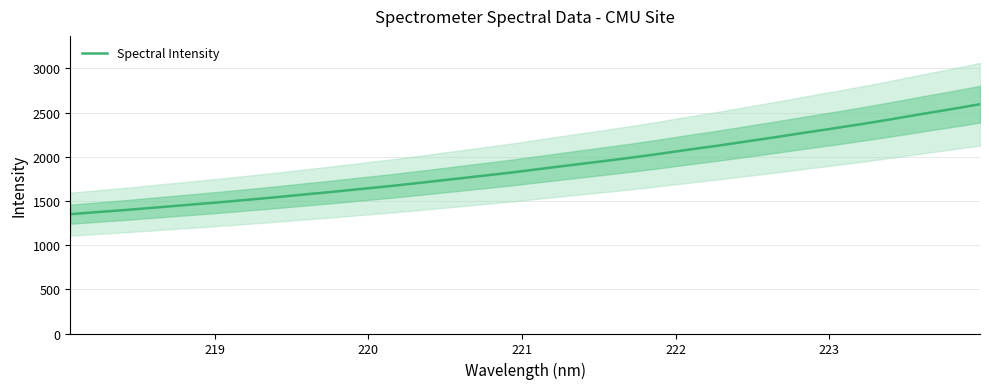

What is the maximum value shown in the chart?

2595.3